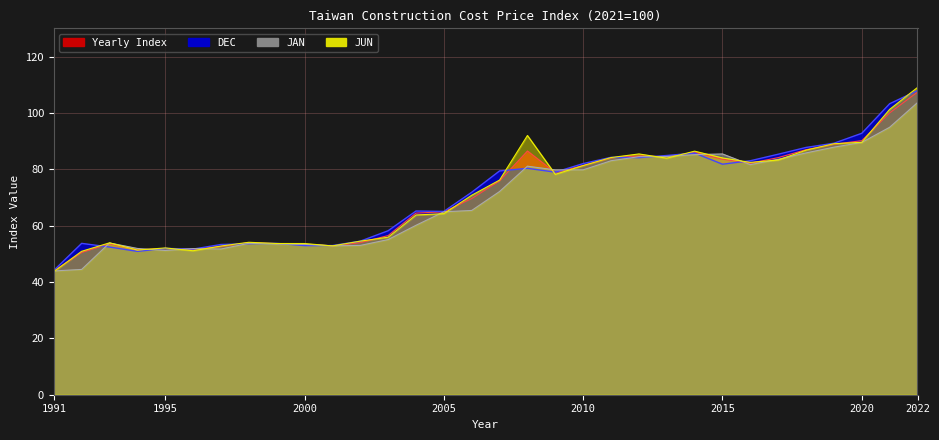

List the series in order of their peak value, lowest first.

JAN, Yearly Index, DEC, JUN